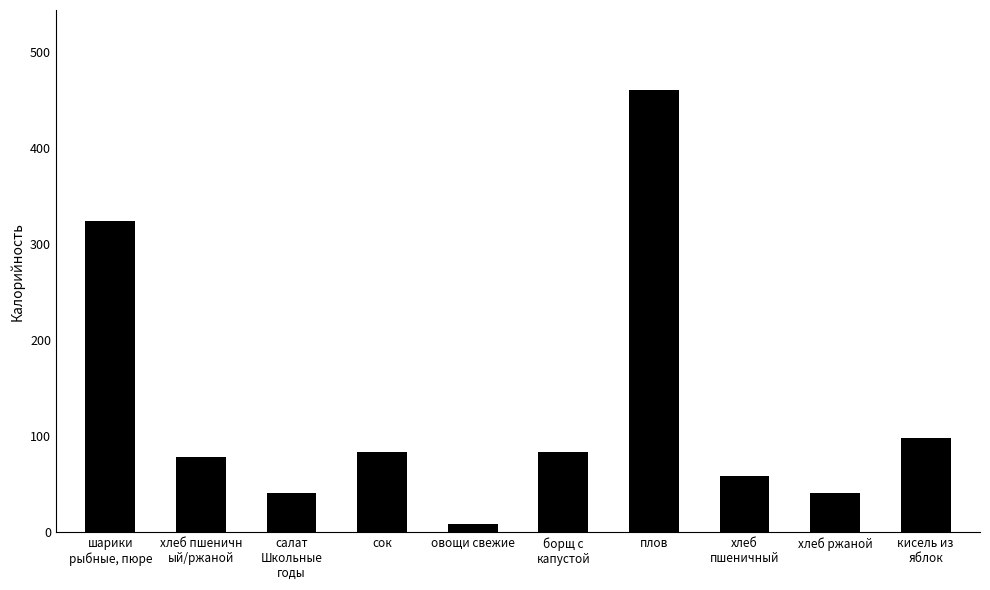

Reading left to right, transcribe all the data shown in this chart.

324	78	41	83	8	83	461	59	41	98